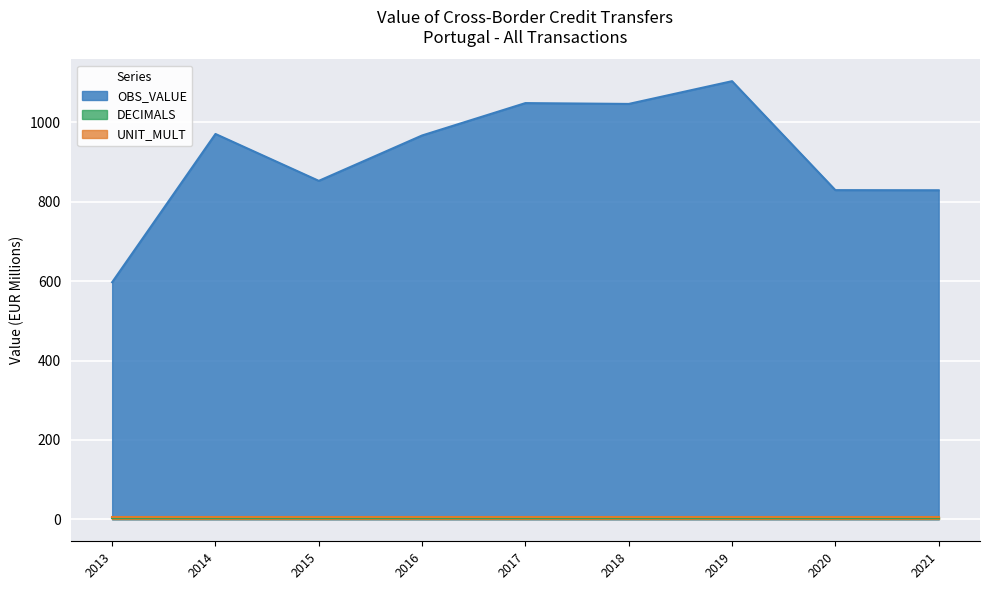

True or false: OBS_VALUE and DECIMALS intersect in this chart.

False